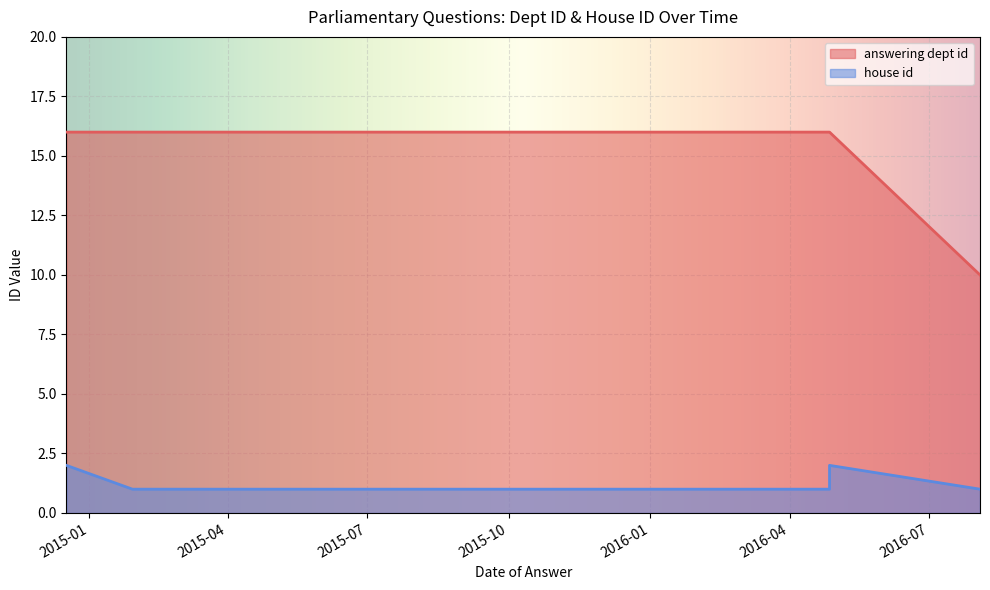

List the series in order of their overall mean, highest first.

answering dept id, house id